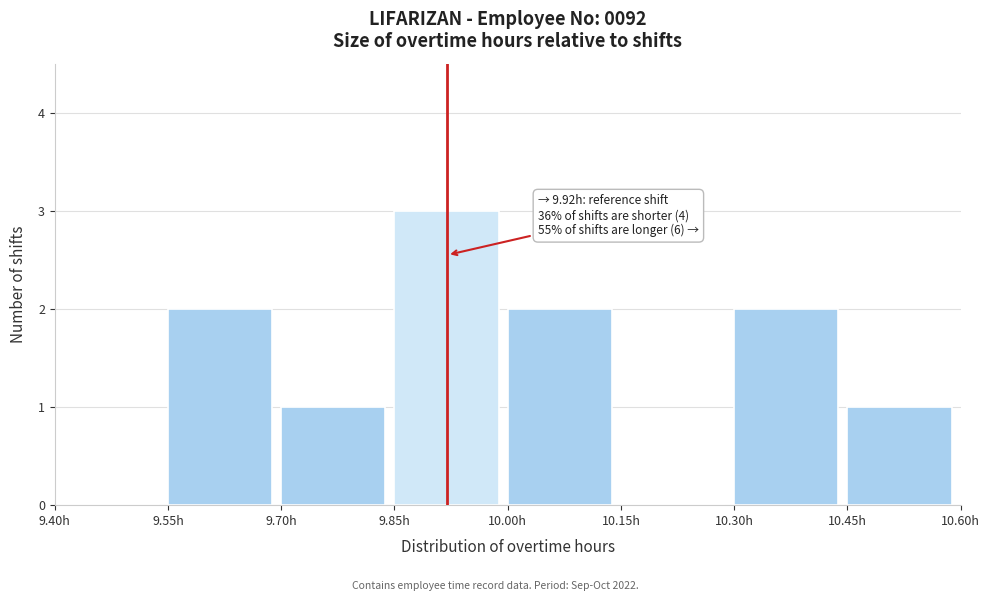

Which range on the x-axis has the tallest bar?

9.85 to 10.00